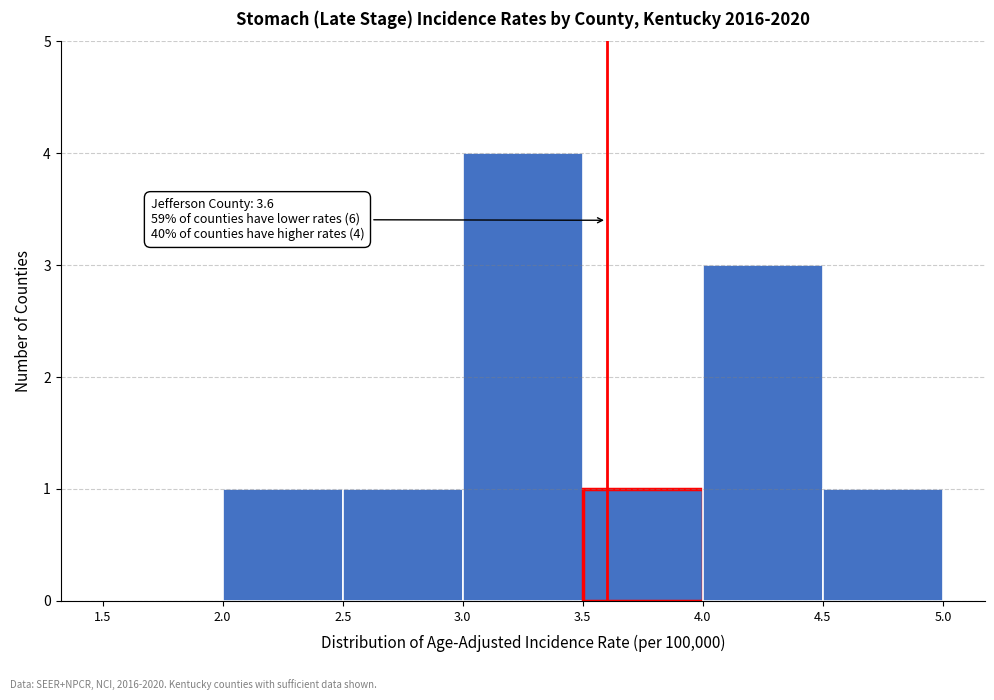

Which range on the x-axis has the tallest bar?

3.0 to 3.5